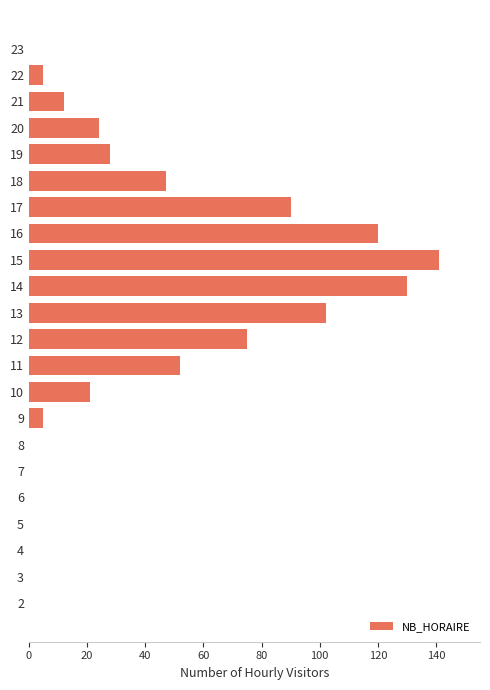

The chart shows a value of 33 at 15. True or false?

False